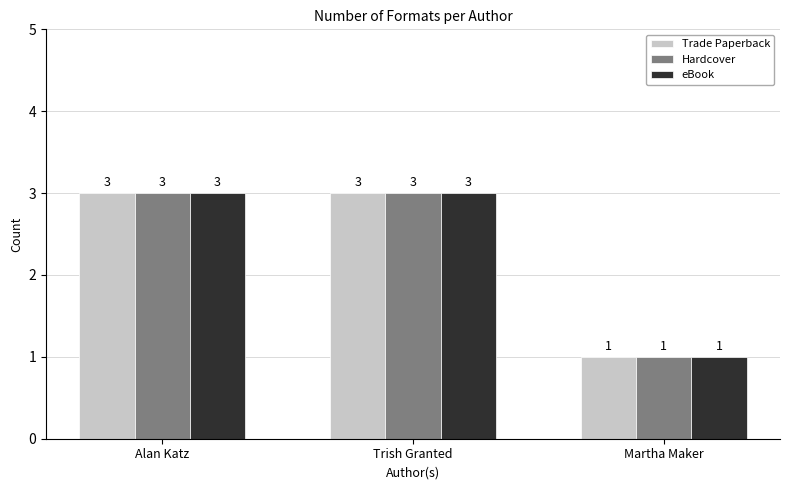

Count the Hardcover values in the range 1 to 3.

3